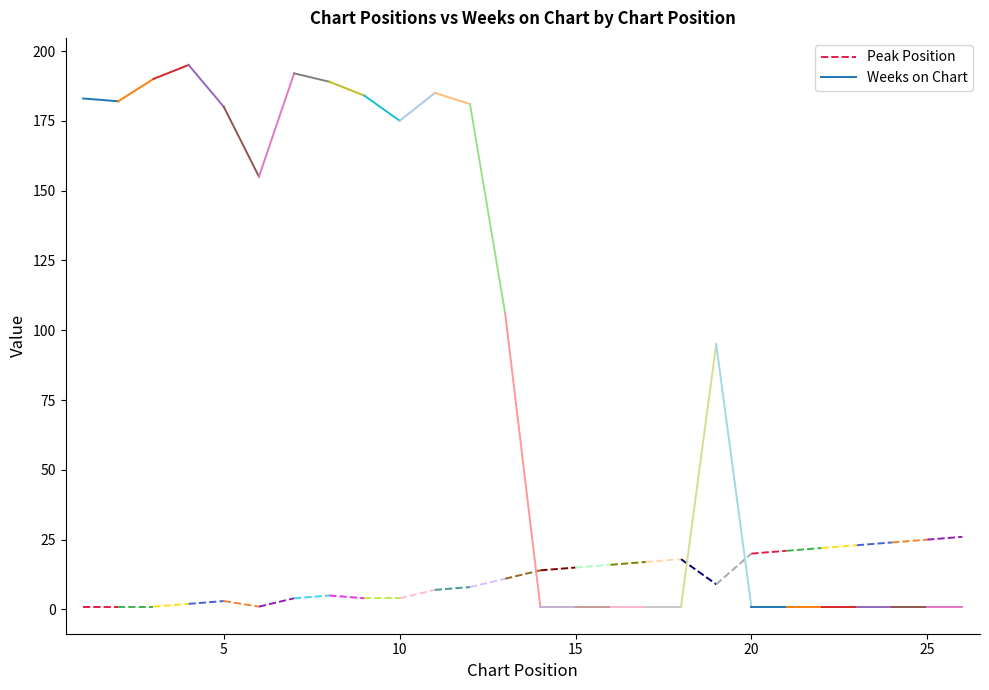

What is the value of the Weeks on Chart point at the 1st from the left?

183